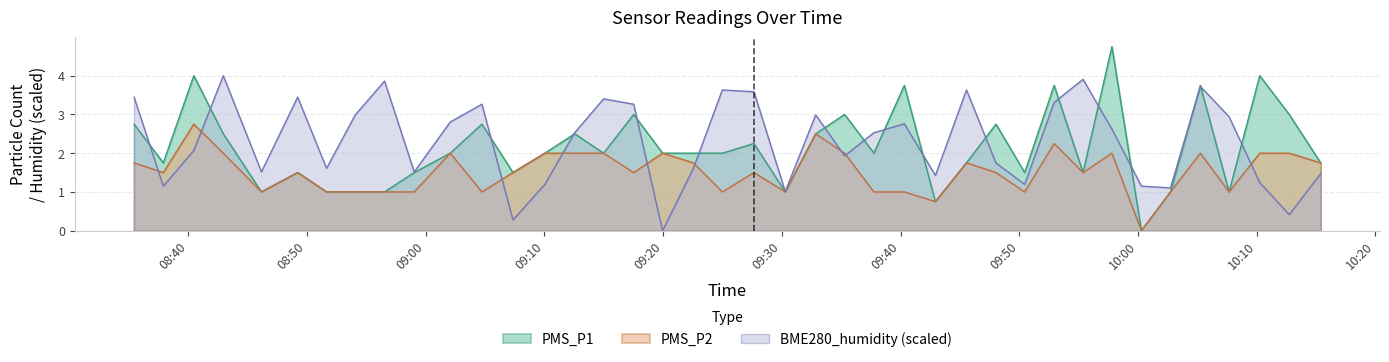

How many lines are shown in the chart?

3